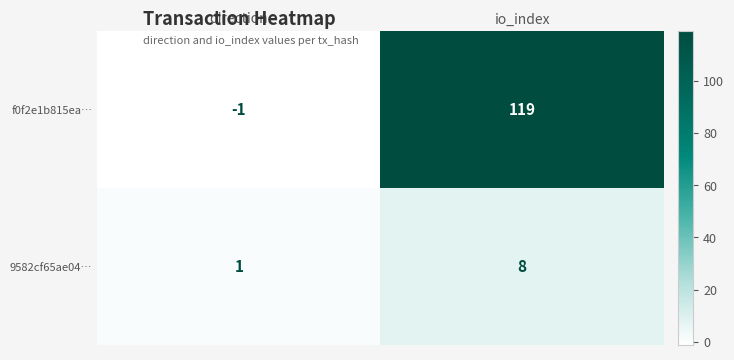

Rank the series at io_index from lowest to highest value.

9582cf65ae04…, f0f2e1b815ea…